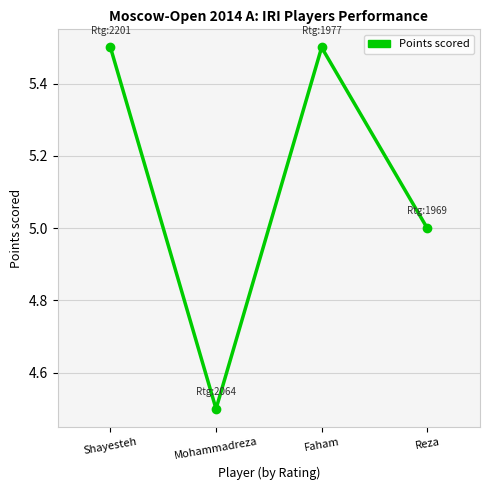

At which category does the data reach its first local valley?

Mohammadreza